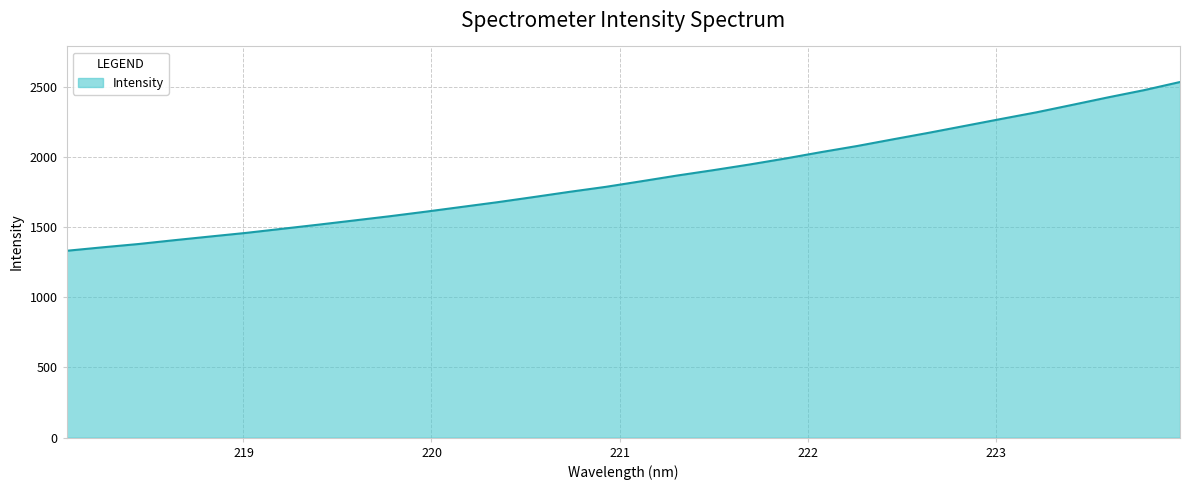

What is the difference between the maximum and minimum values?

1201.7